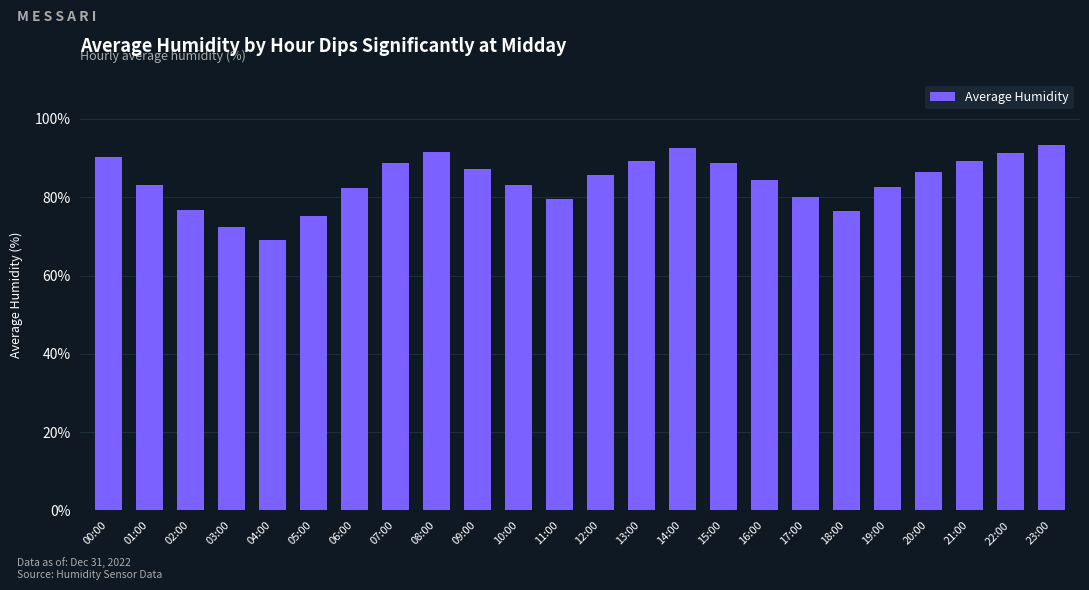

What is the label of the 20th bar from the left?

19:00